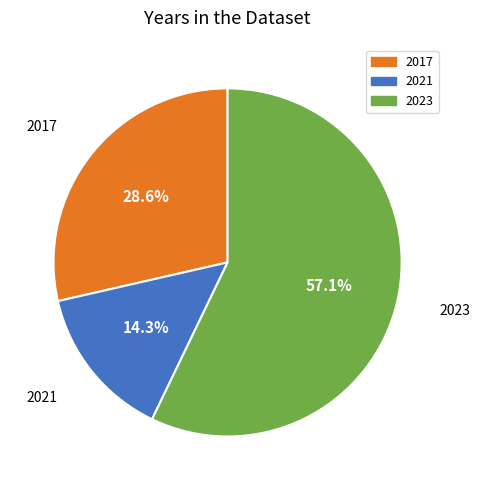

Count the number of slices in the pie.

3